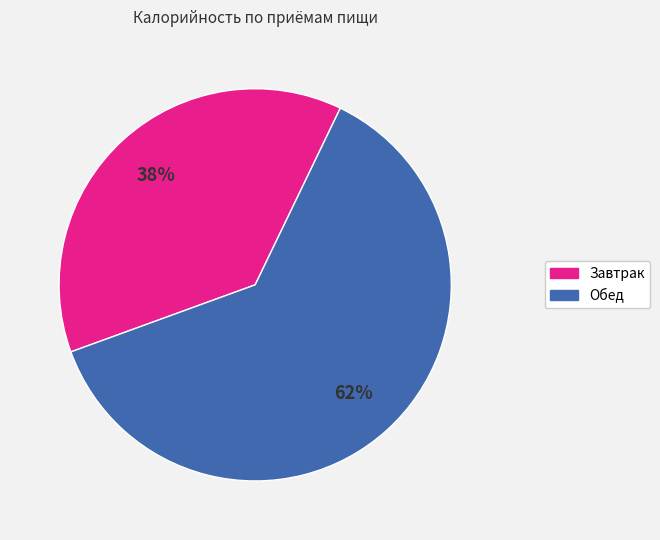

Rank the categories by value from highest to lowest.

Обед, Завтрак